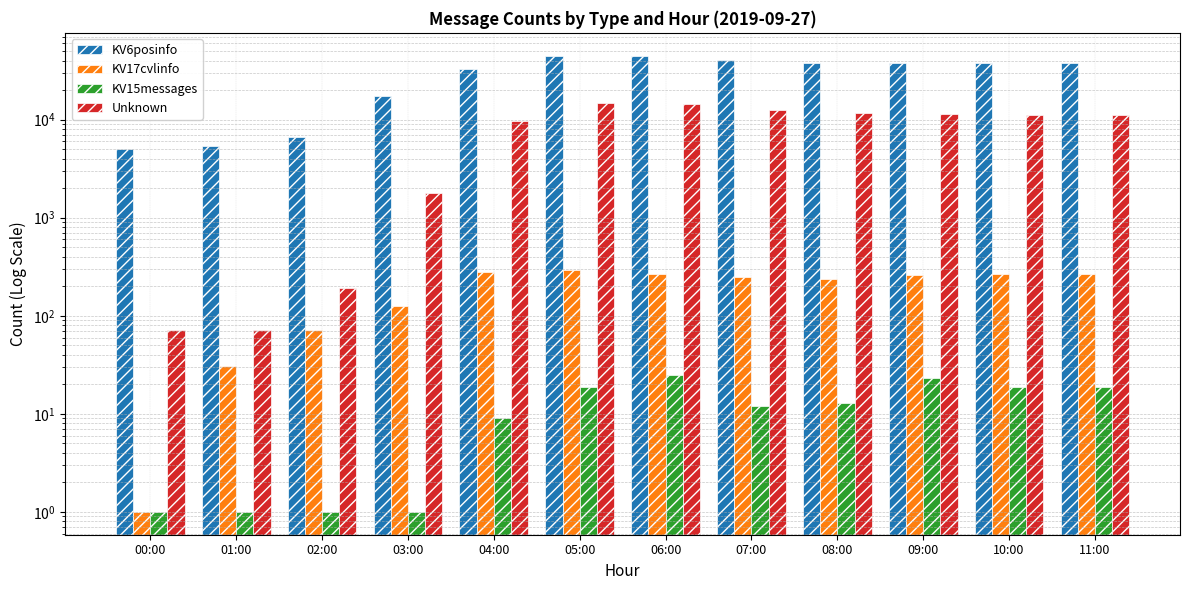

Reading left to right, transcribe all the data shown in this chart.

KV6posinfo: 5007	5345	6670	17609	33107	44462	44943	40359	37662	37597	38030	38030
KV17cvlinfo: 1	31	71	126	282	290	264	248	240	260	268	268
KV15messages: 1	1	1	1	9	19	25	12	13	23	19	19
Unknown: 72	71	191	1791	9644	14727	14551	12614	11792	11419	11078	11078